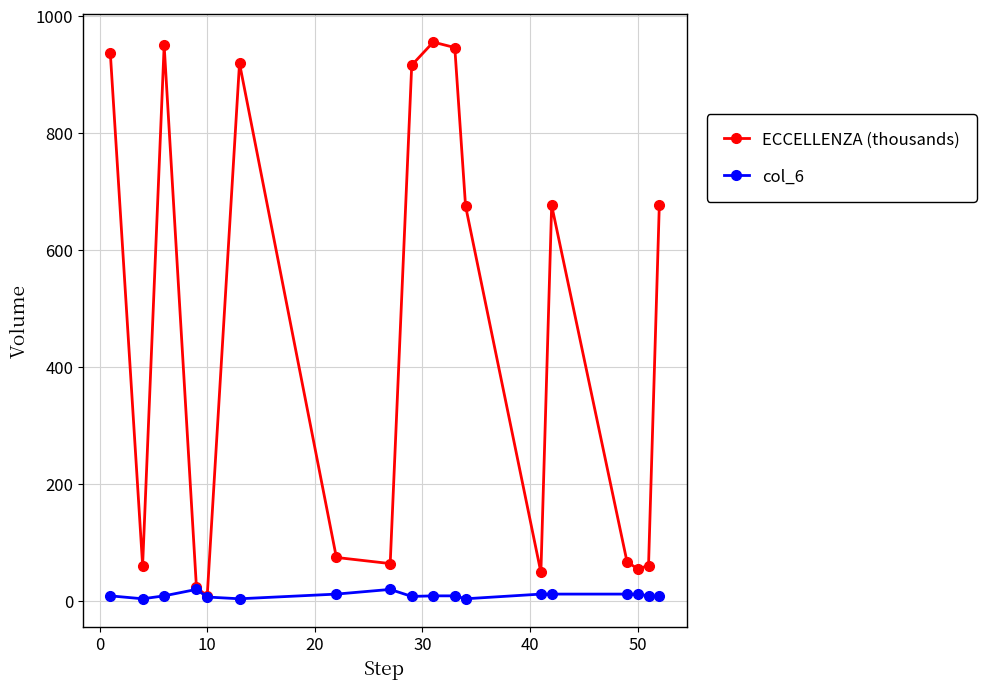

What is the maximum value shown in the chart?

954.8